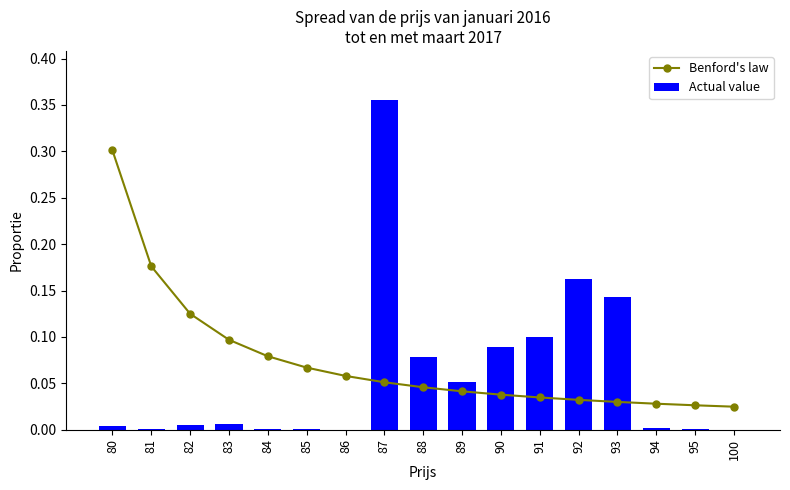

Which series has the largest range (max minus min)?

Actual value